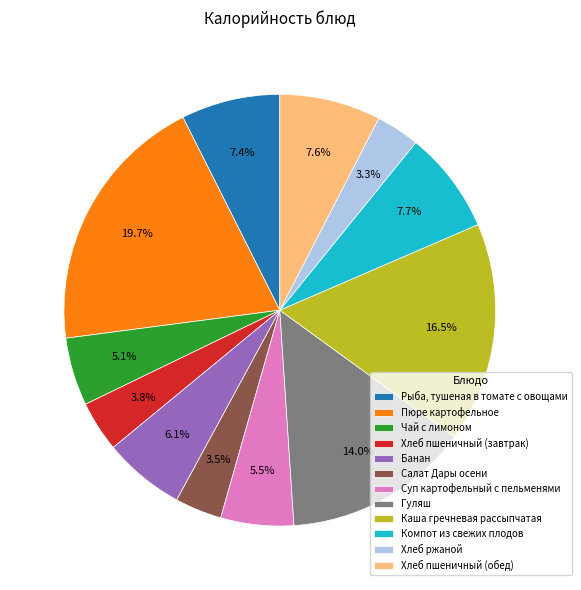

What is the largest slice in the pie chart?

Пюре картофельное